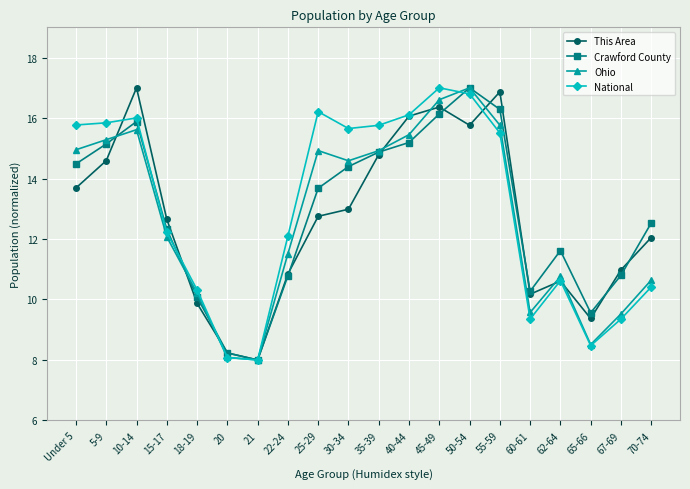

At how many categories does at least one series exceed 9?

18